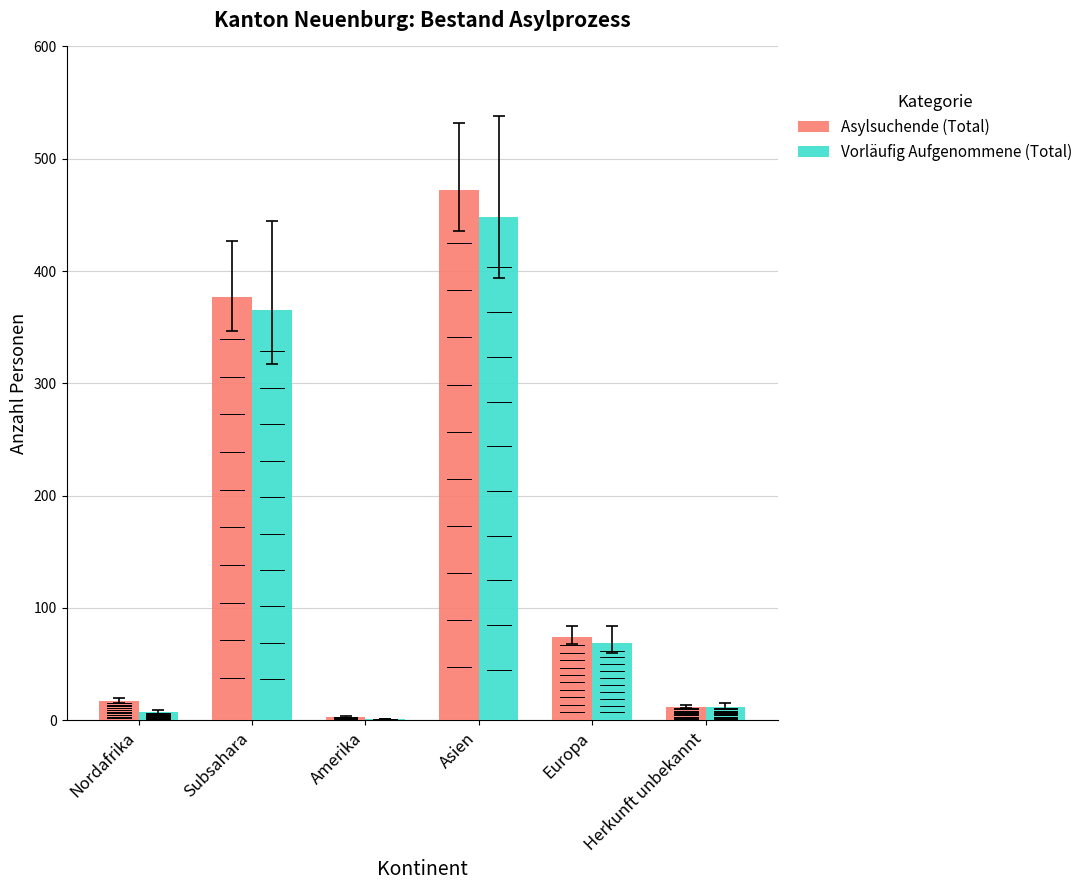

What is the sum of all Asylsuchende (Total) values?

955